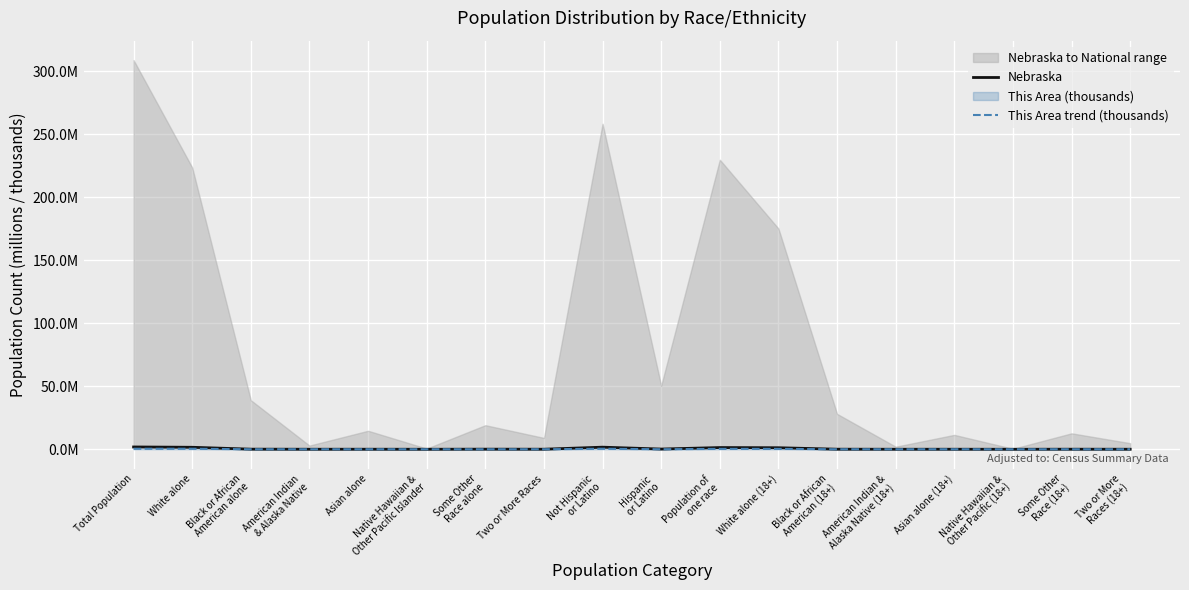

The Nebraska series shows 0.1 at Black or African
American (18+). True or false?

True